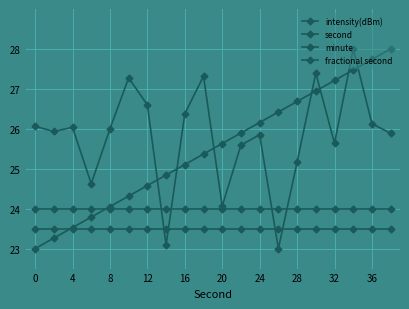

At how many categories does at least one series exceed 26?

14